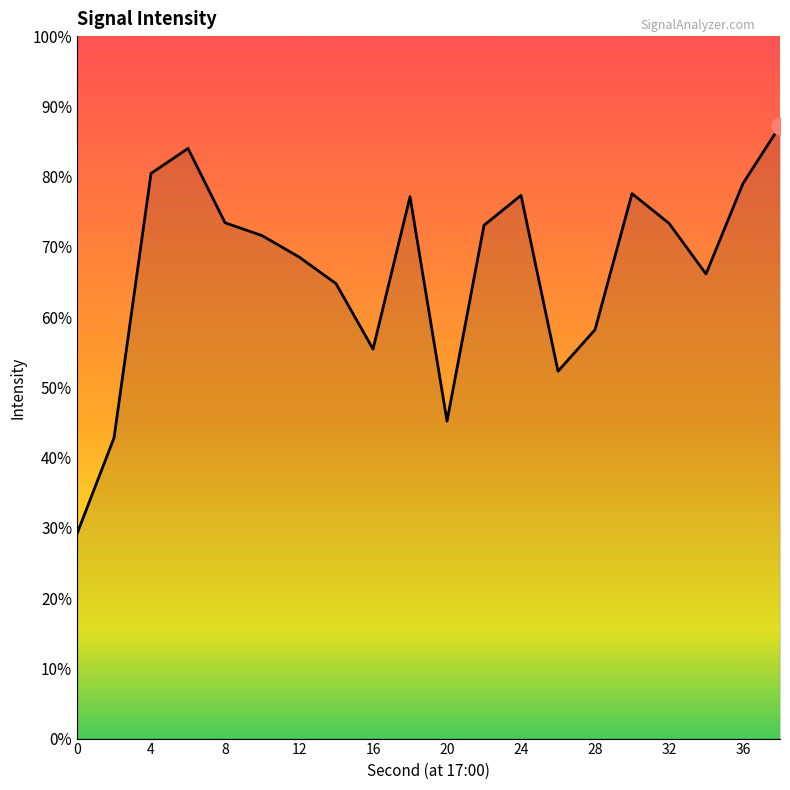

Reading right to left, list all the values displayed in this chart.

38=-114.5	36=-117.3	34=-121.8	32=-119.3	30=-117.8	28=-124.6	26=-126.7	24=-117.9	22=-119.4	20=-129.2	18=-118.0	16=-125.6	14=-122.3	12=-121.0	10=-119.9	8=-119.3	6=-115.6	4=-116.8	2=-130.0	0=-134.8